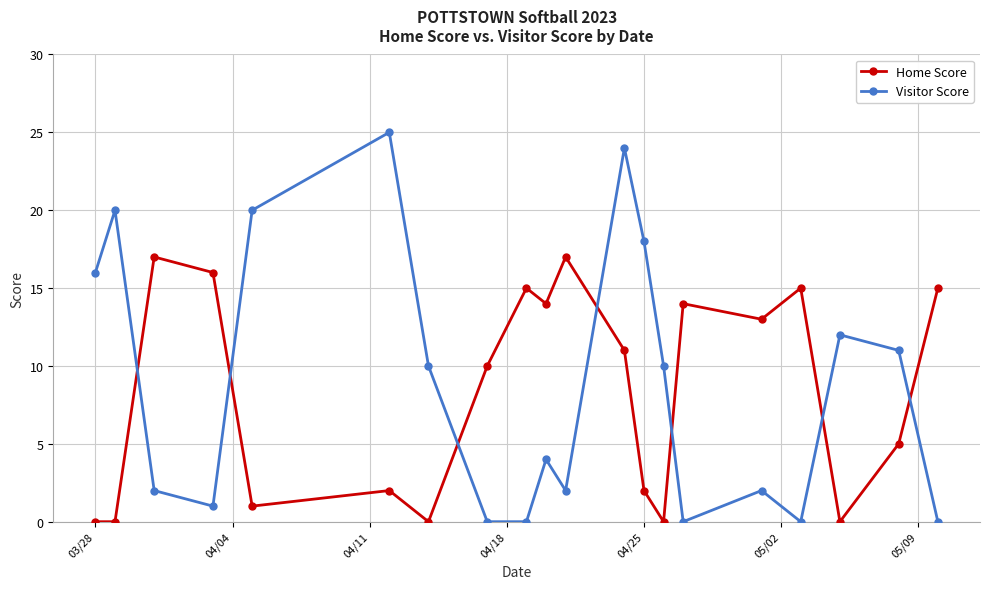

Reading right to left, transcribe all the data shown in this chart.

Home Score: 15	5	0	15	13	14	0	2	11	17	14	15	10	0	2	1	16	17	0	0
Visitor Score: 0	11	12	0	2	0	10	18	24	2	4	0	0	10	25	20	1	2	20	16